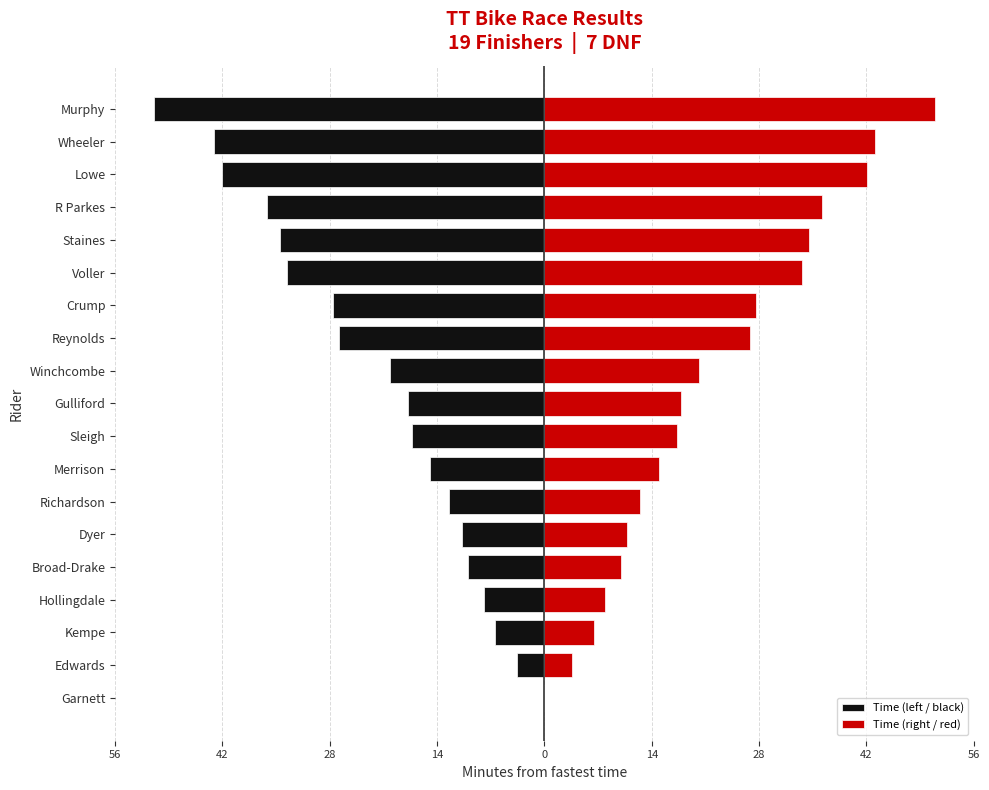

How many data points in Time (left / black) are above -17?

8